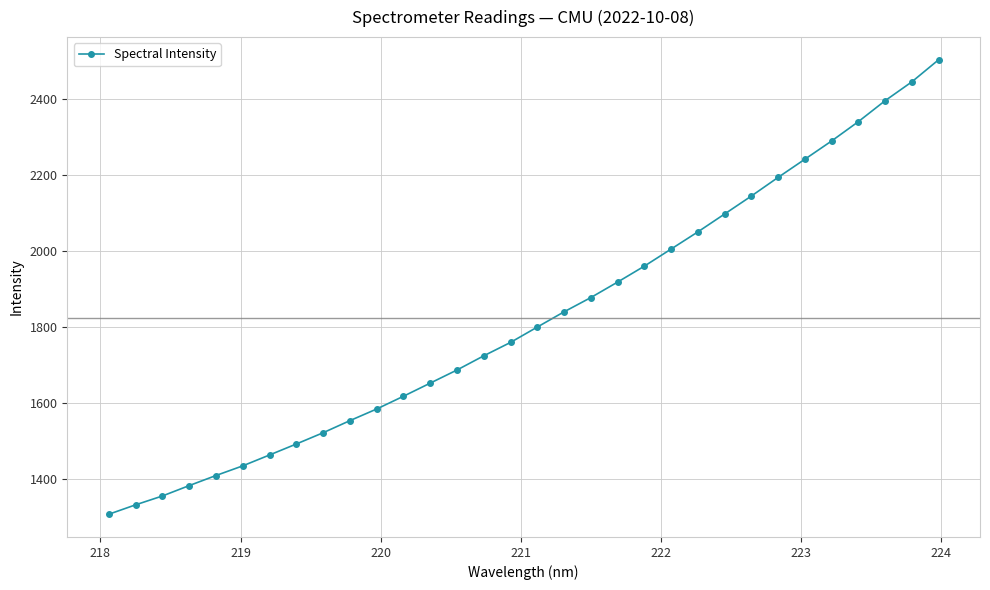

What is the minimum value shown in the chart?

1306.2